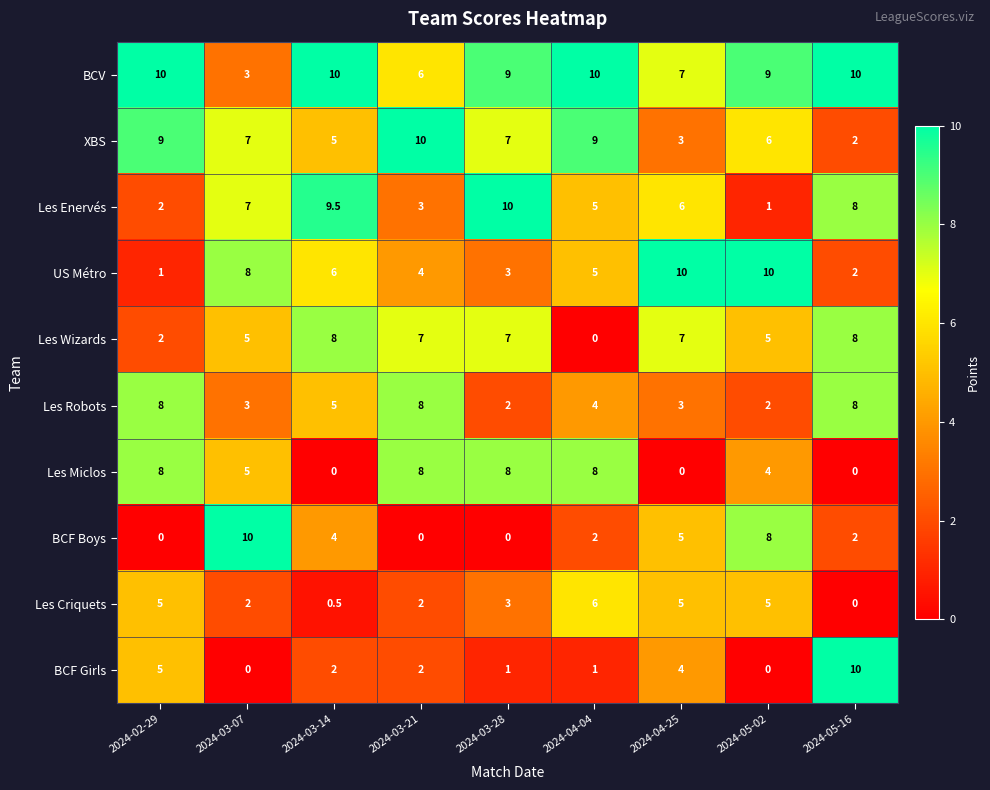

Between 2024-03-14 and 2024-03-28, which series saw the biggest shift?

Les Miclos